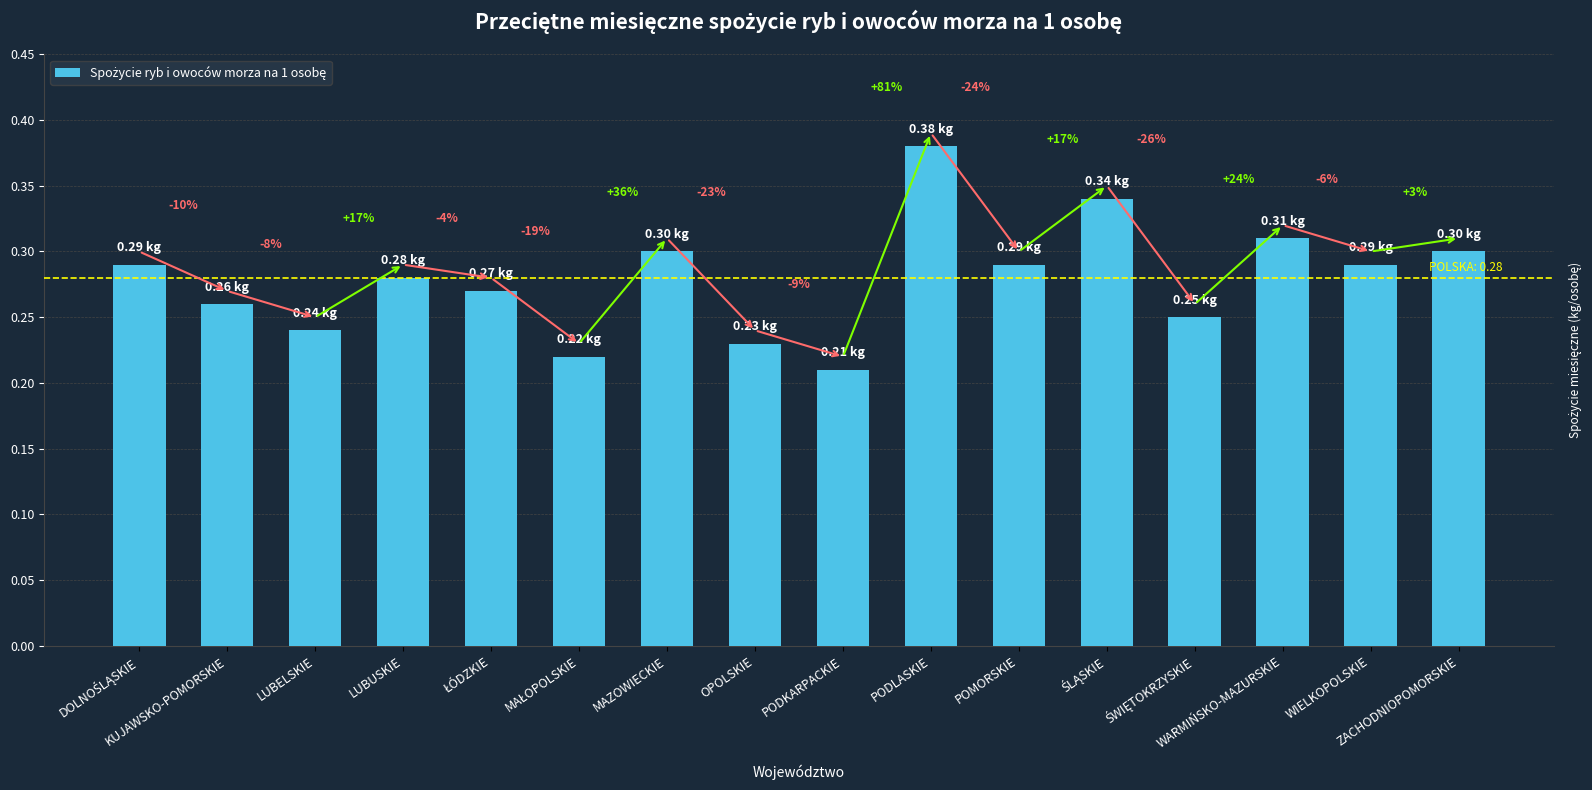

The chart shows a value of 0.3 at ŚLĄSKIE. True or false?

True